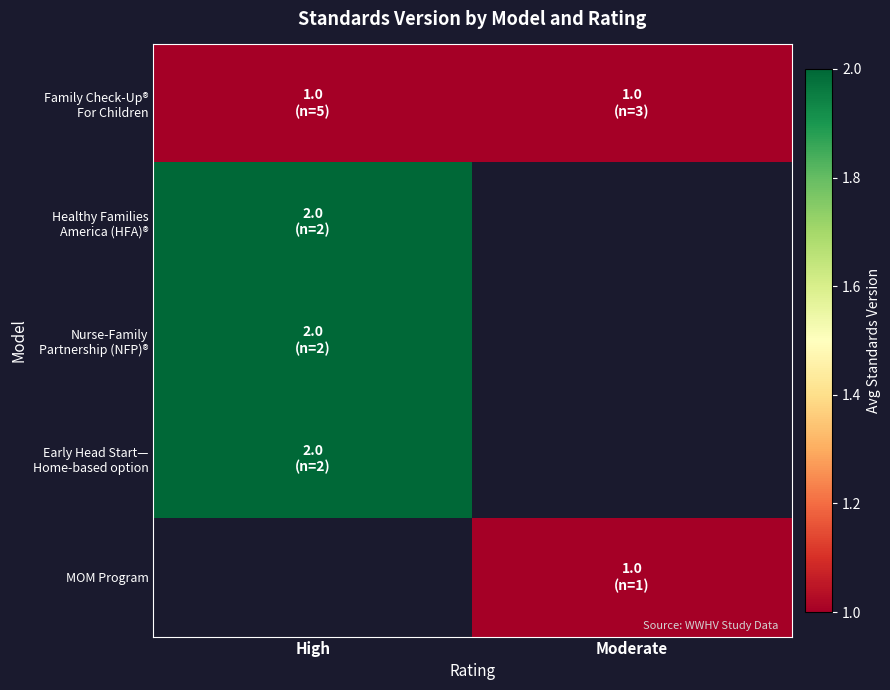

True or false: Nurse-Family Partnership (NFP)® has a value of 0.9 at High.

False